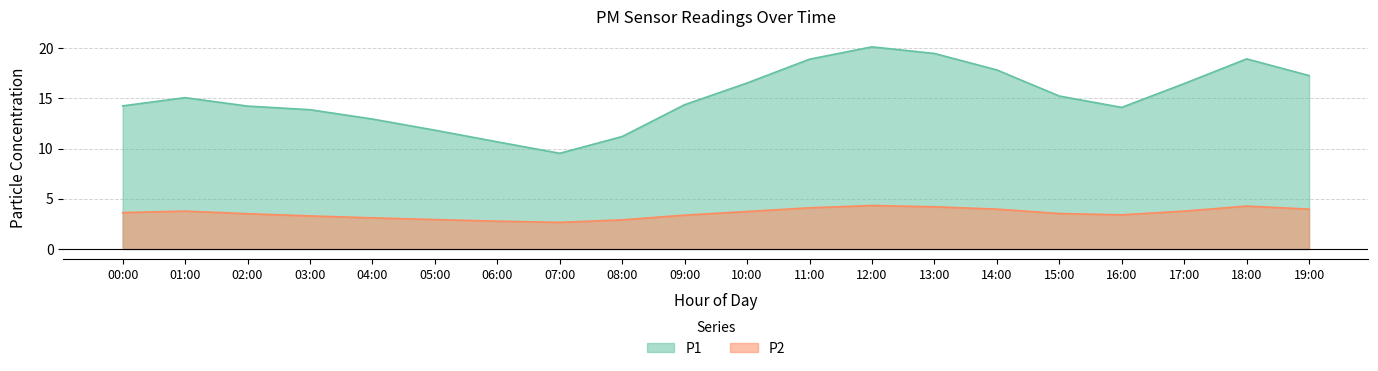

What value does the P1 series have at 03:00?

13.9